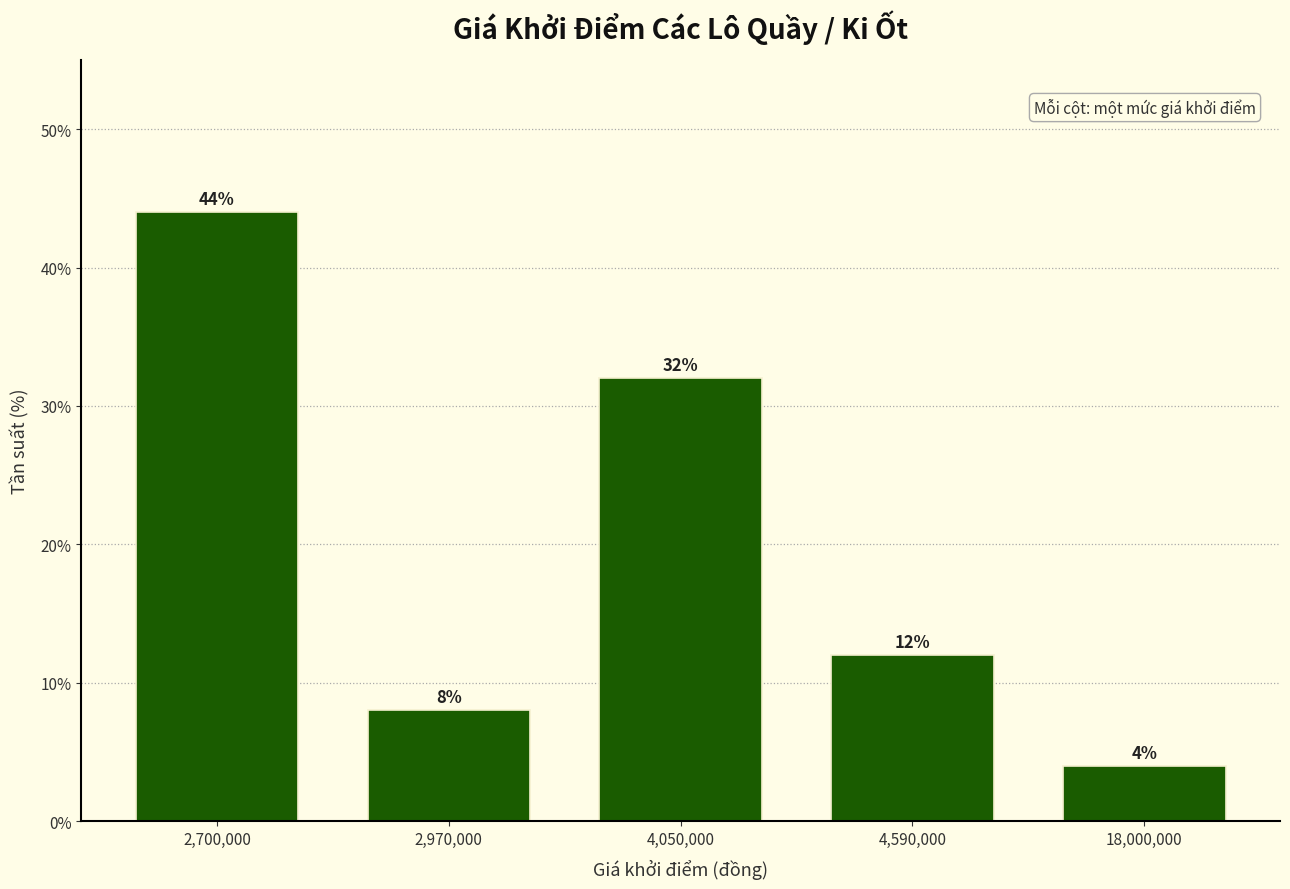

Reading left to right, what are all the values shown in this chart?

2,700,000=44	2,970,000=8	4,050,000=32	4,590,000=12	18,000,000=4